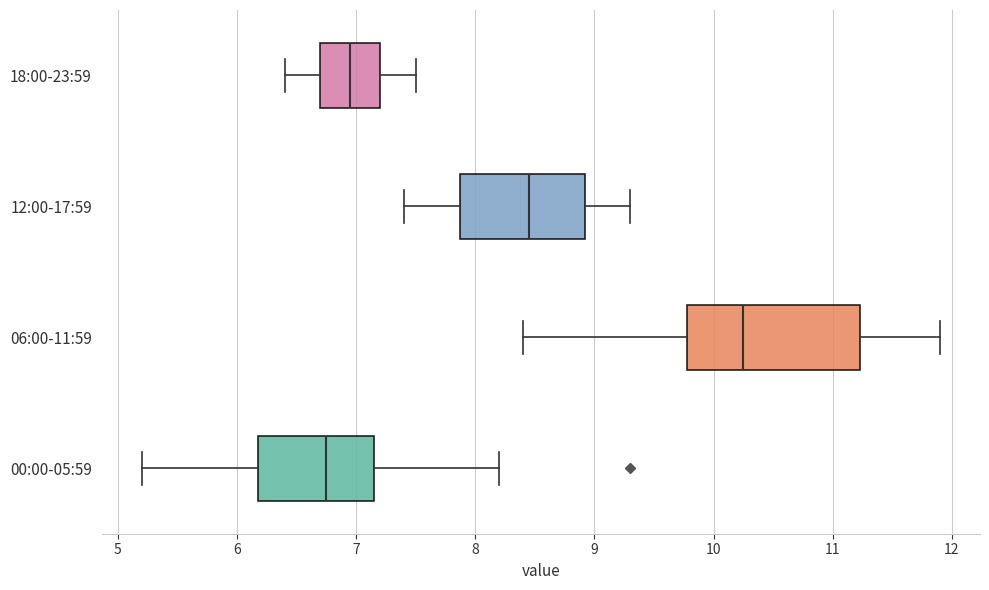

Reading bottom to top, read every box against the x-axis: the position of its median line, the range the box covers, and the ends of its whiskers. The values are not printed on the chart, so give them approximately, as read against the axis.

00:00-05:59: median 6.8, box 6.2 to 7.2, whiskers 5.2 to 8.2
06:00-11:59: median 10.3, box 9.8 to 11.2, whiskers 8.4 to 11.9
12:00-17:59: median 8.5, box 7.9 to 8.9, whiskers 7.4 to 9.3
18:00-23:59: median 7.0, box 6.7 to 7.2, whiskers 6.4 to 7.5